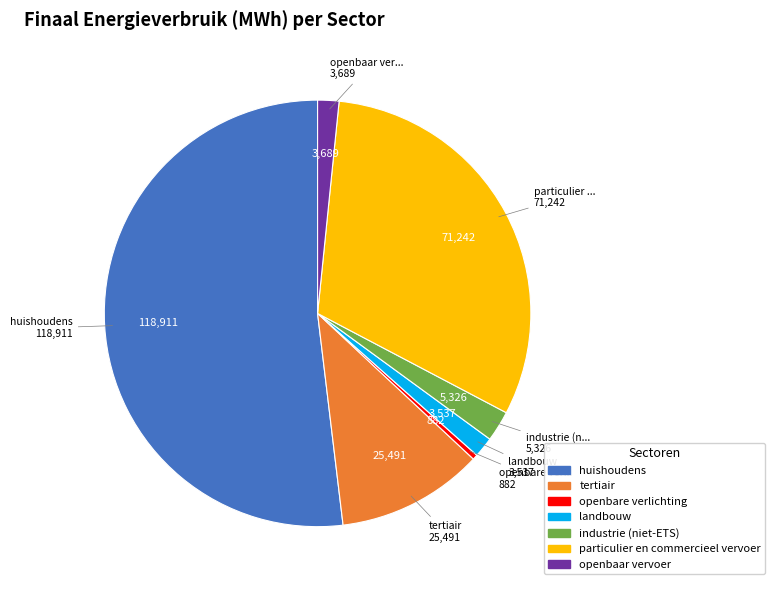

What is the ratio of the value at particulier en commercieel vervoer to the value at landbouw?

20.1